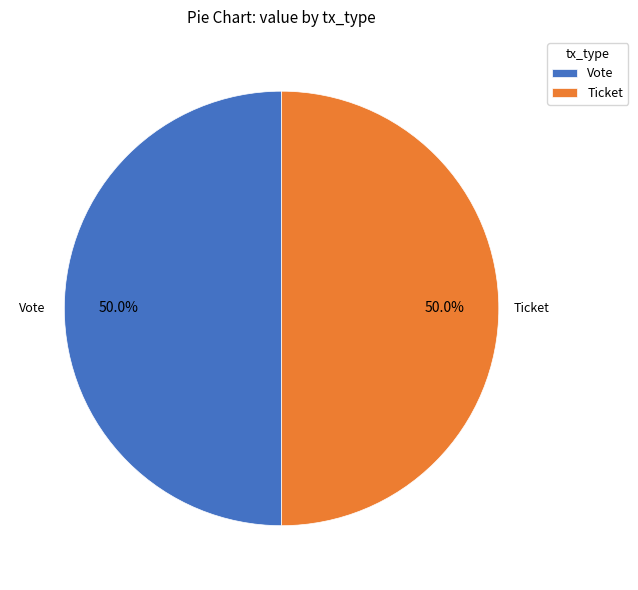

Do Ticket and Vote together represent more than half of the pie?

Yes